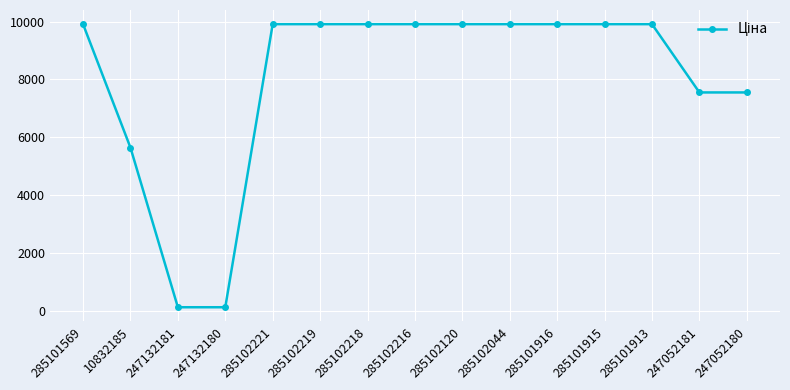

Reading right to left, extract all data points from this chart.

7545.9	7545.9	9908.5	9908.5	9908.5	9908.5	9908.5	9908.5	9908.5	9908.5	9908.5	113.3	113.3	5636.0	9908.5